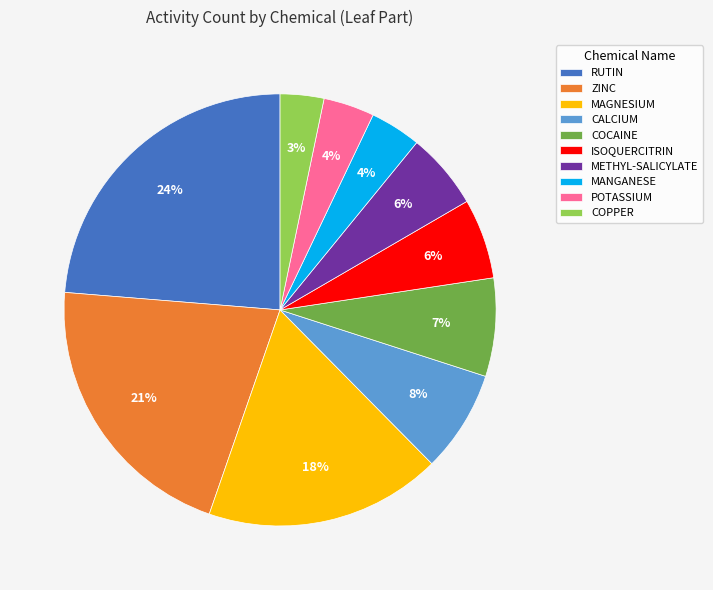

How many slices are in this pie chart?

10